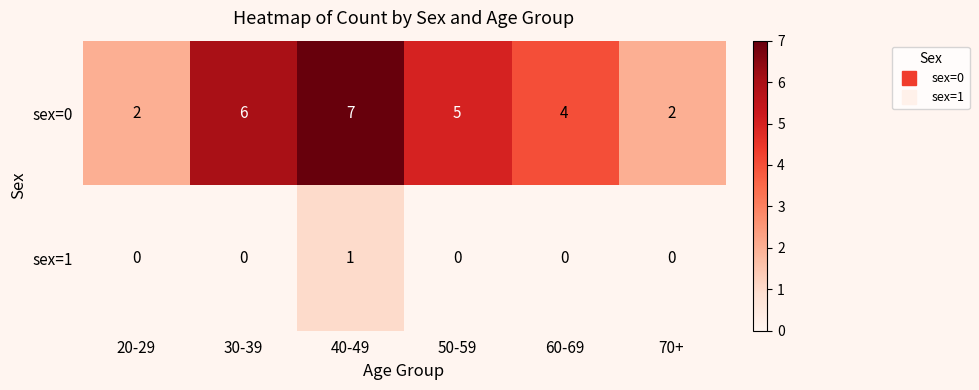

Which label corresponds to the largest value in the chart?

40-49